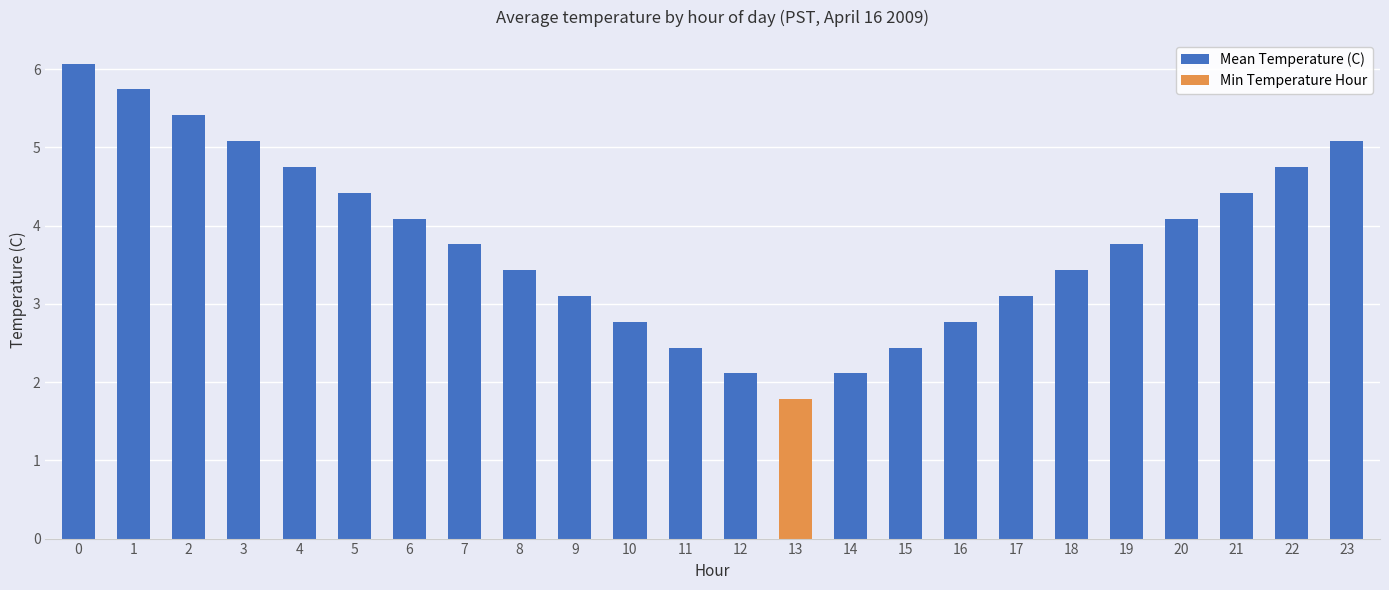

What is the maximum value shown in the chart?

6.1